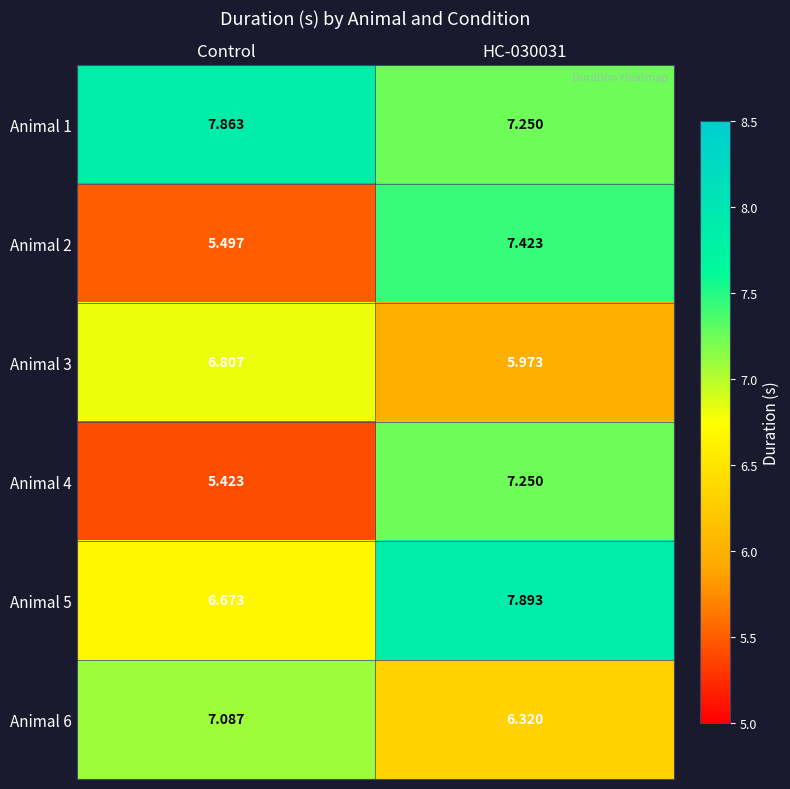

Is the value of Animal 2 at Control greater than the value of Animal 6 at Control?

No